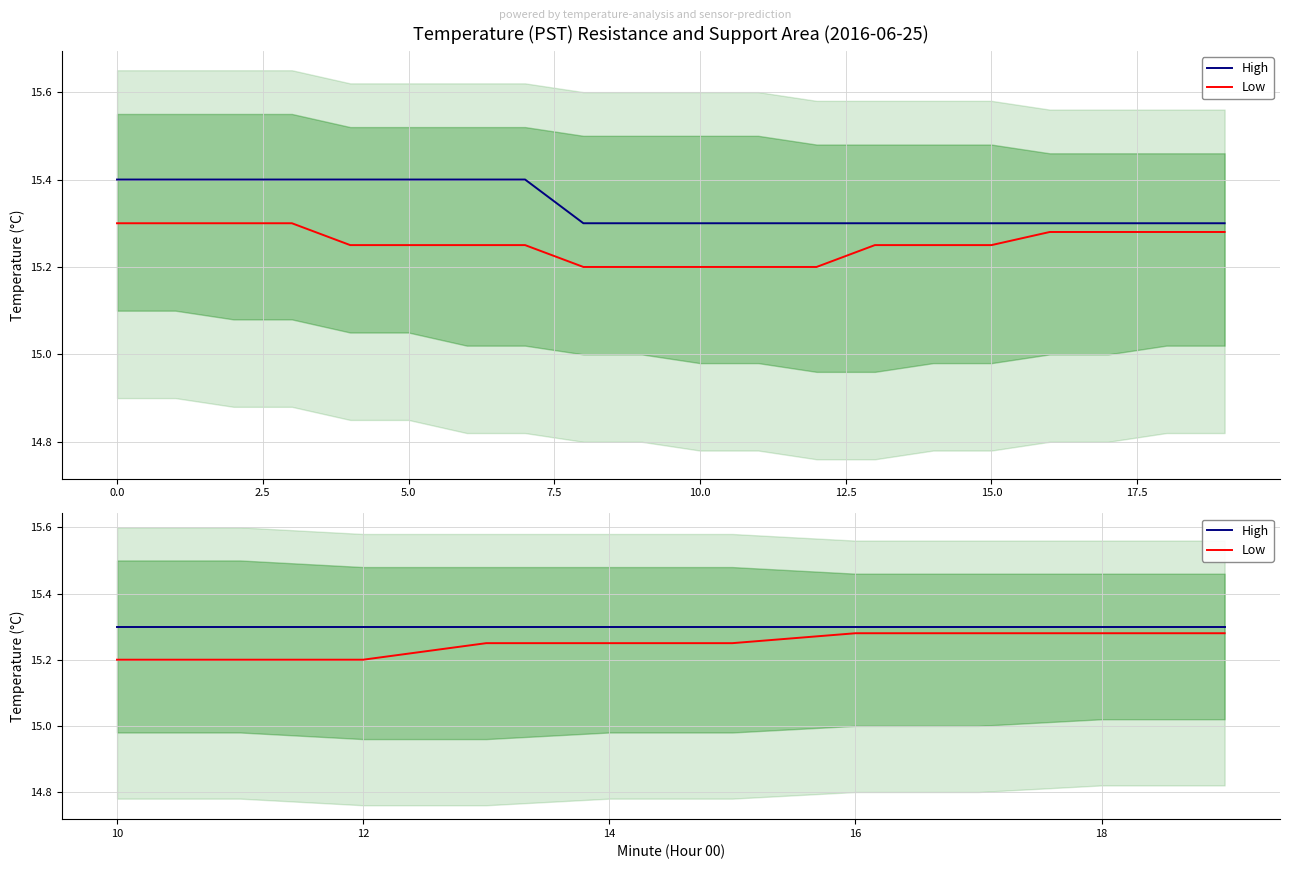

How many series are shown in this chart?

2